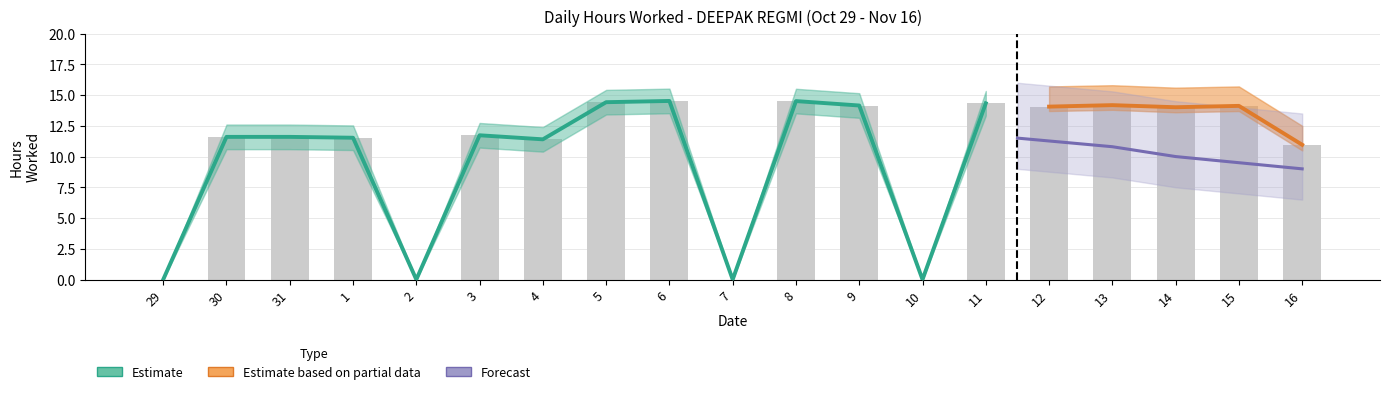

True or false: the data shows 8.4 at 10.

False